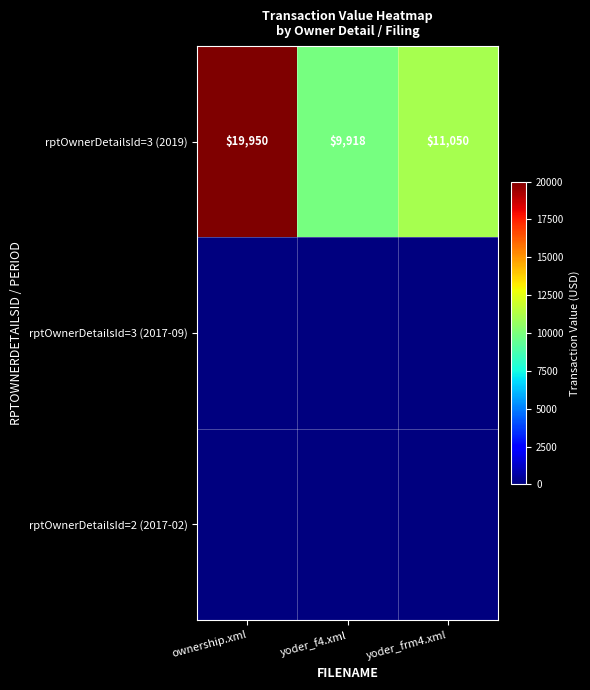

The rptOwnerDetailsId=3 (2019) series shows 32770 at ownership.xml. True or false?

False